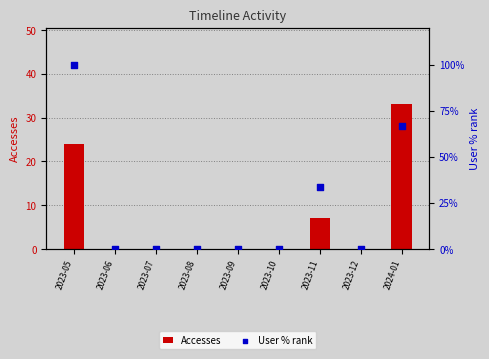

At which category is the sum across all series the highest?

2023-05